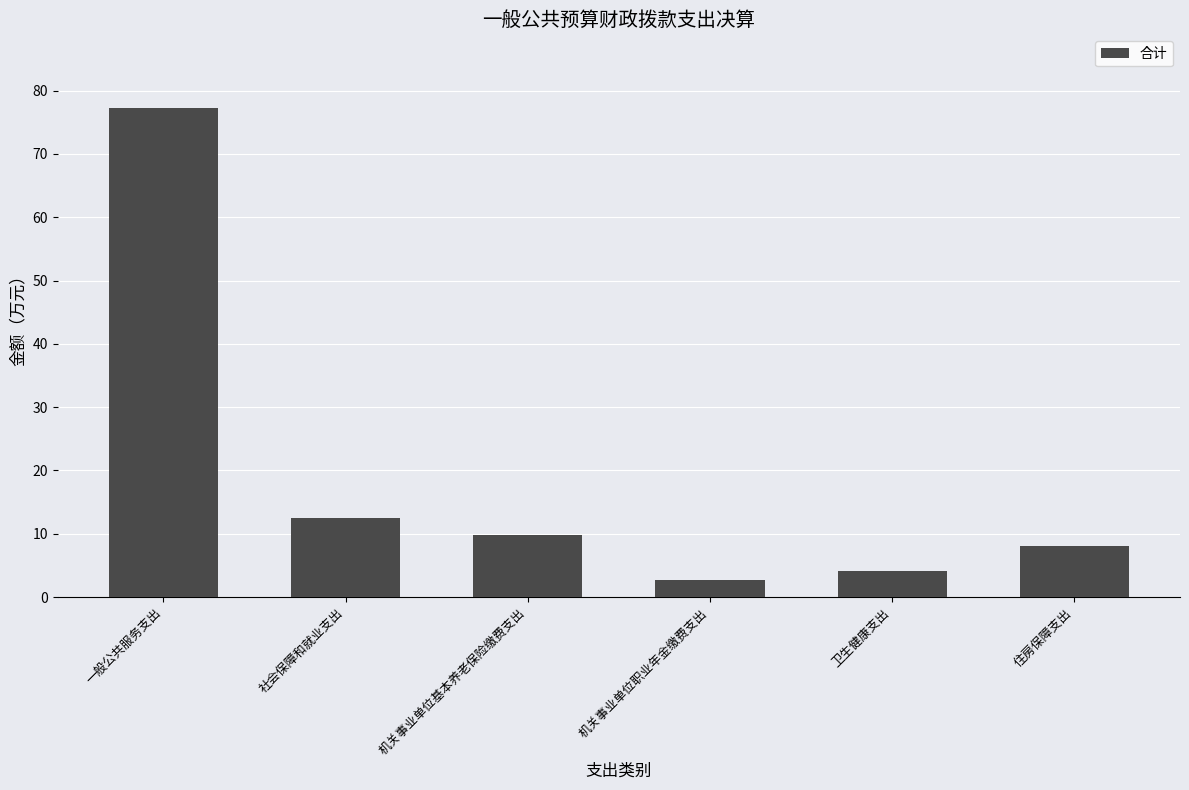

Reading left to right, list all the values displayed in this chart.

一般公共服务支出=77.3	社会保障和就业支出=12.5	机关事业单位基本养老保险缴费支出=9.9	机关事业单位职业年金缴费支出=2.7	卫生健康支出=4.2	住房保障支出=8.0